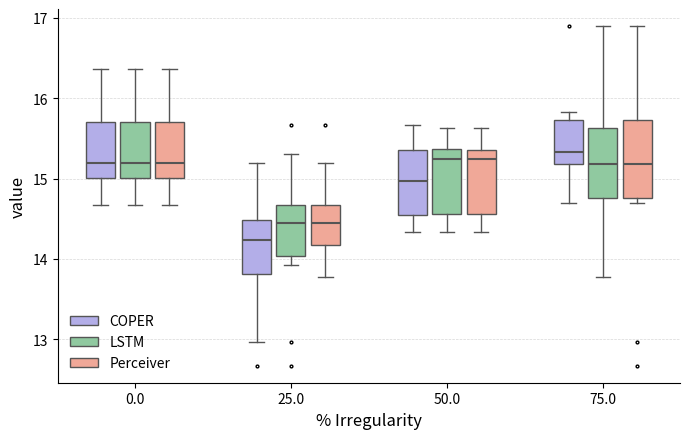

Reading left to right, read every box against the y-axis: the position of its median line, the range the box covers, and the ends of its whiskers. The values are not printed on the chart, so give them approximately, as read against the axis.

0.0 (COPER): median 15.2, box 15.0 to 15.7, whiskers 14.7 to 16.4
0.0 (LSTM): median 15.2, box 15.0 to 15.7, whiskers 14.7 to 16.4
0.0 (Perceiver): median 15.2, box 15.0 to 15.7, whiskers 14.7 to 16.4
25.0 (COPER): median 14.2, box 13.8 to 14.5, whiskers 13.0 to 15.2
25.0 (LSTM): median 14.5, box 14.0 to 14.7, whiskers 13.9 to 15.3
25.0 (Perceiver): median 14.5, box 14.2 to 14.7, whiskers 13.8 to 15.2
50.0 (COPER): median 15.0, box 14.6 to 15.4, whiskers 14.3 to 15.7
50.0 (LSTM): median 15.3, box 14.6 to 15.4, whiskers 14.3 to 15.6
50.0 (Perceiver): median 15.3, box 14.6 to 15.4, whiskers 14.3 to 15.6
75.0 (COPER): median 15.3, box 15.2 to 15.7, whiskers 14.7 to 15.8
75.0 (LSTM): median 15.2, box 14.8 to 15.6, whiskers 13.8 to 16.9
75.0 (Perceiver): median 15.2, box 14.8 to 15.7, whiskers 14.7 to 16.9